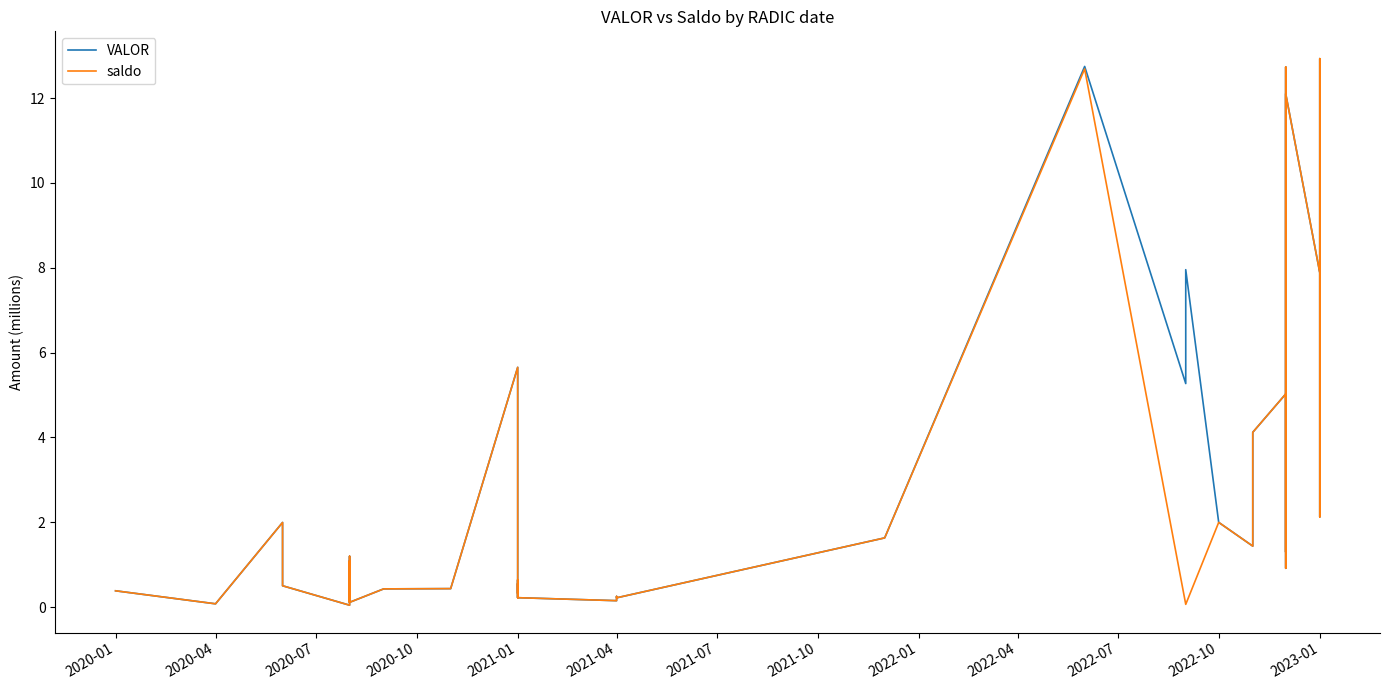

True or false: VALOR and saldo intersect in this chart.

False